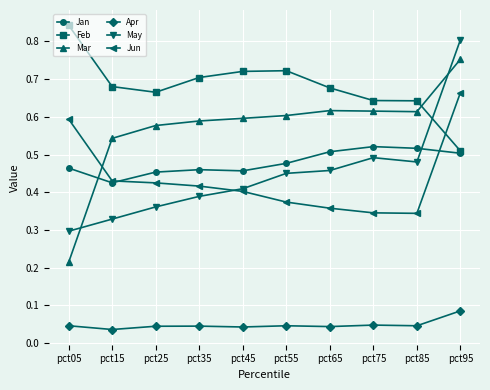

Count the Feb values in the range 0 to 1.

10